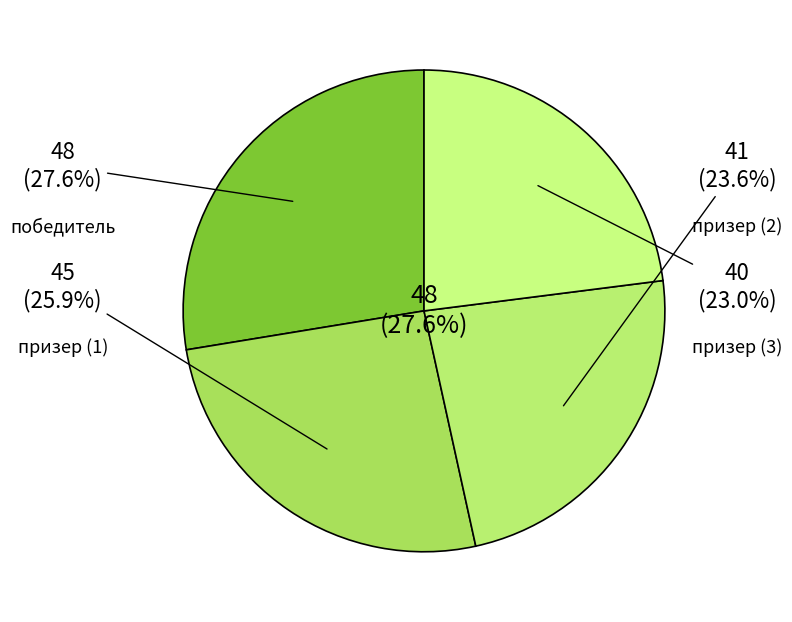

Between призер (1) and призер (3), which is larger?

призер (1)